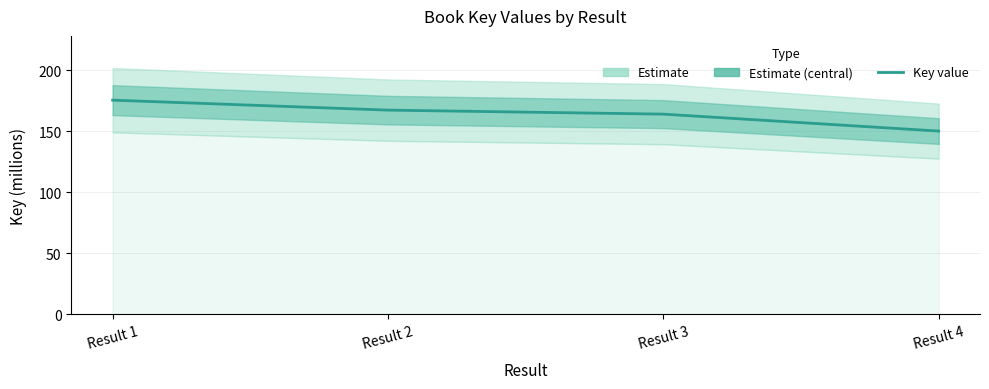

Rank the categories by value from highest to lowest.

Result 1, Result 2, Result 3, Result 4